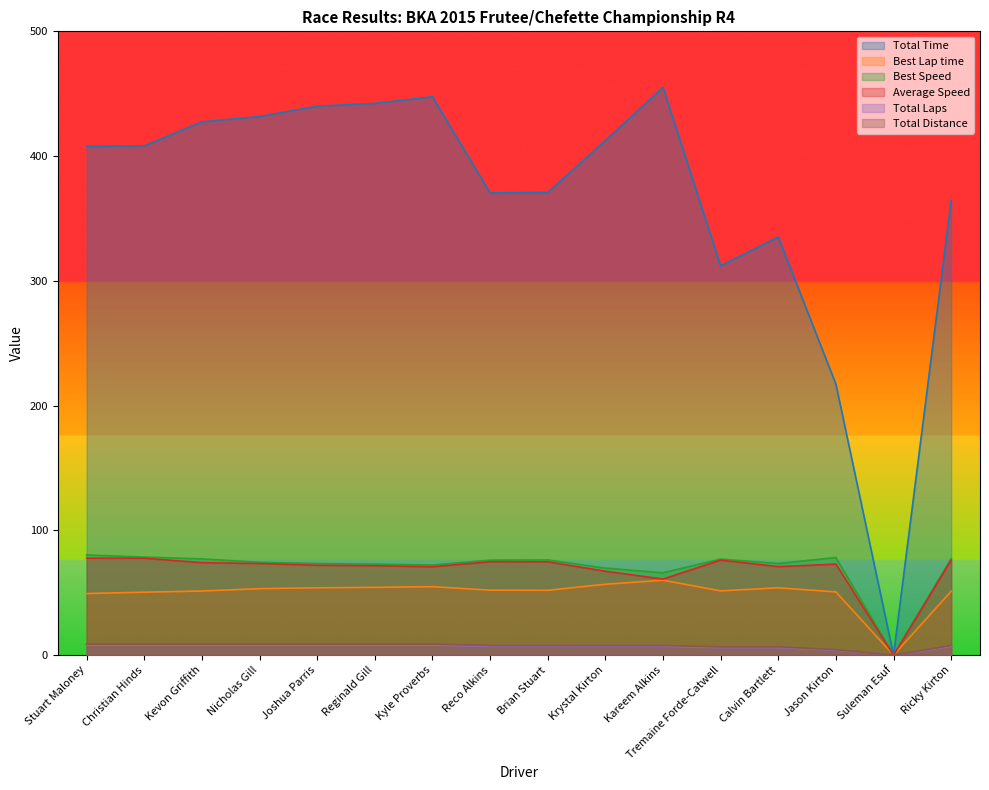

At which category is the sum across all series the highest?

Kyle Proverbs